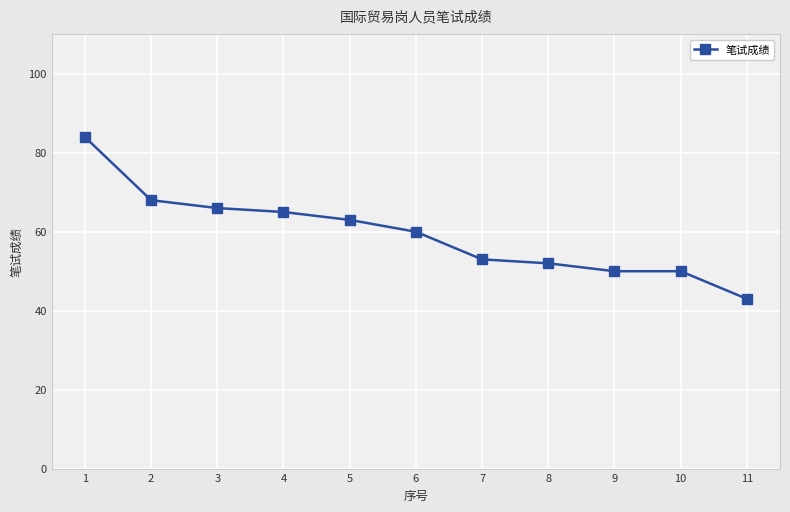

Which has a higher value, 9 or 6?

6